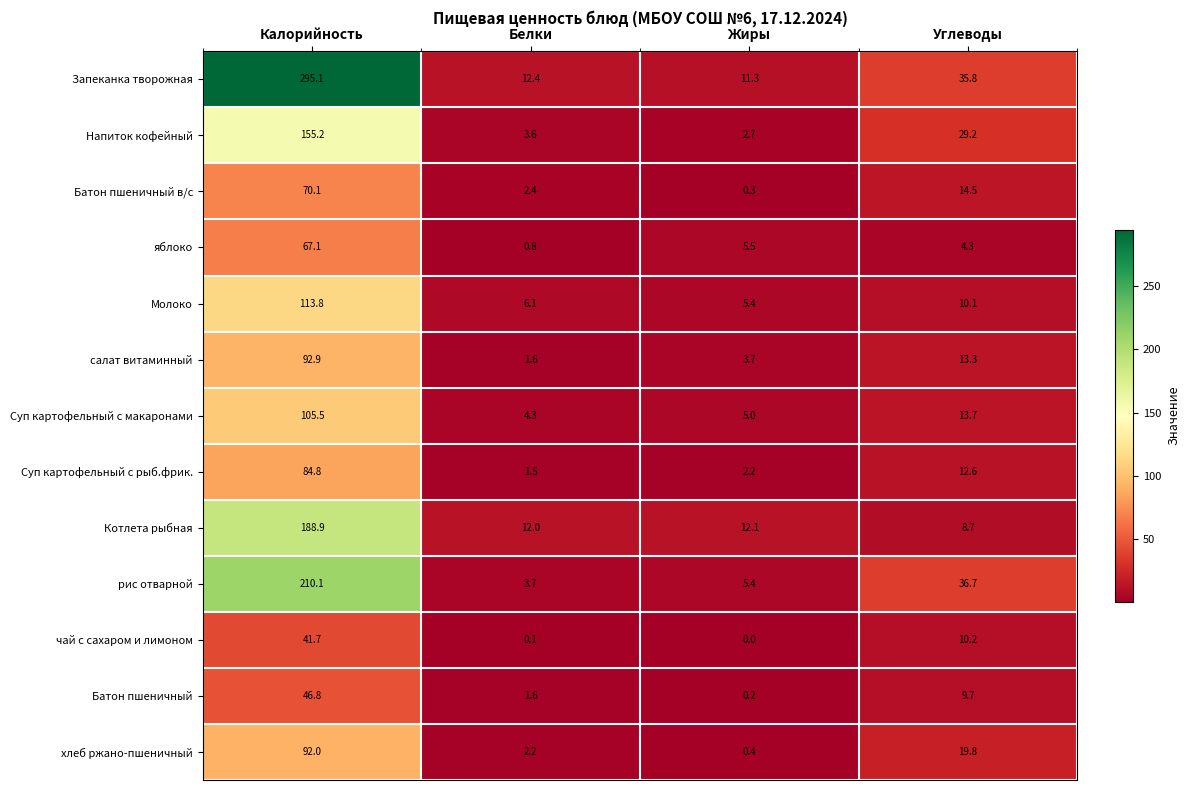

At which category is the sum across all series the highest?

Калорийность